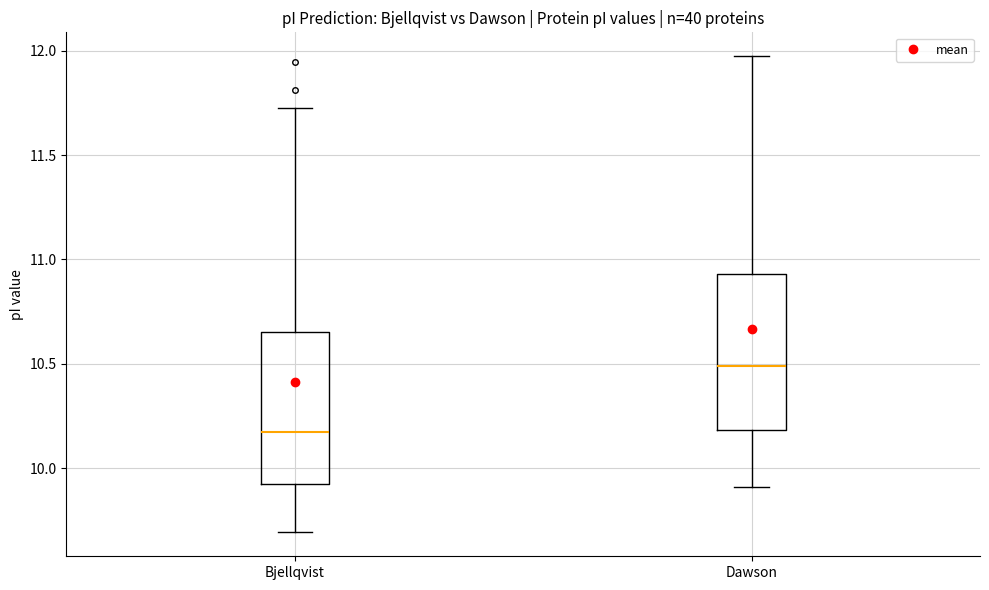

Which box's median line is the lowest?

Bjellqvist